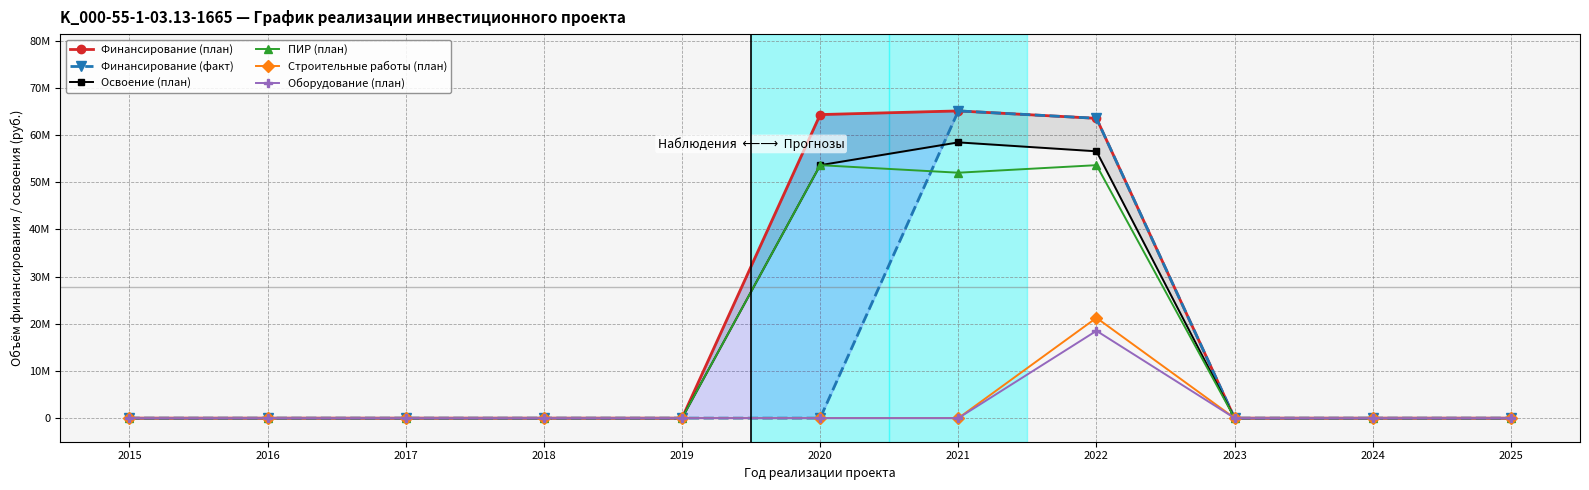

The value of ПИР (план) at 2025 is 0. True or false?

True